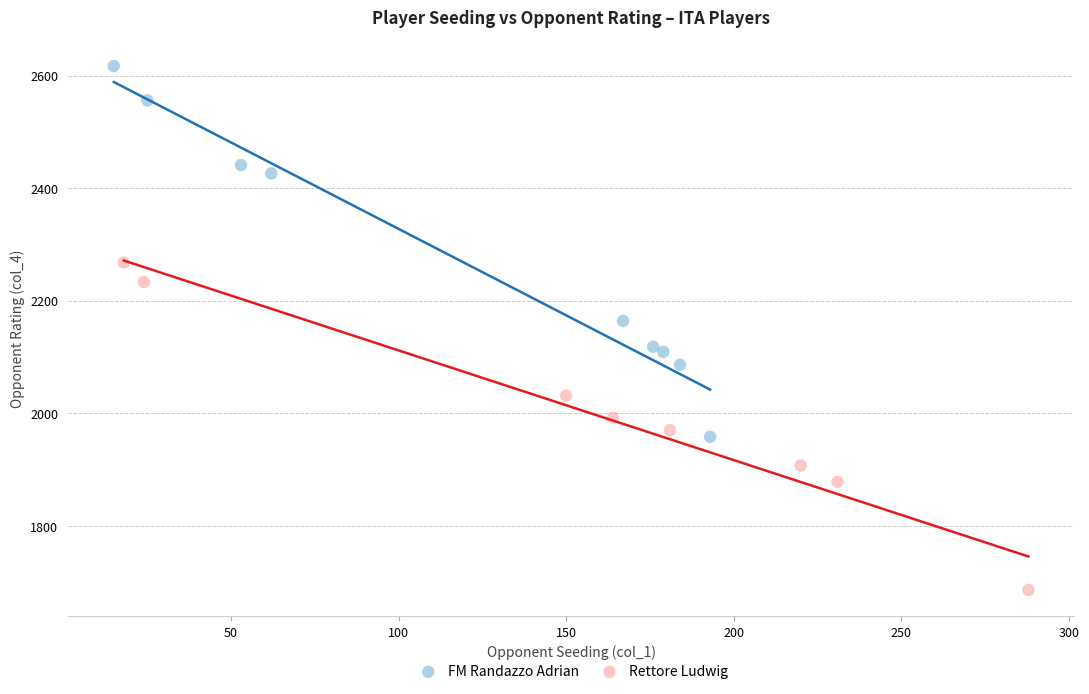

Which series contains the highest Y value?

FM Randazzo Adrian